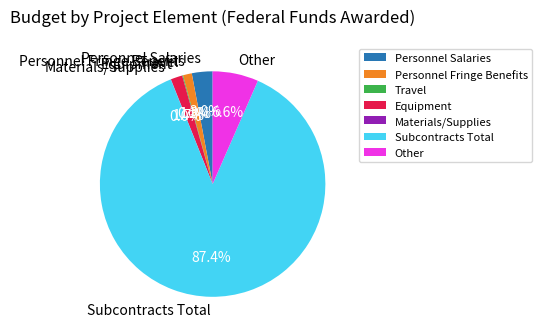

What percentage is the Personnel Salaries slice, to the nearest percent?

3%